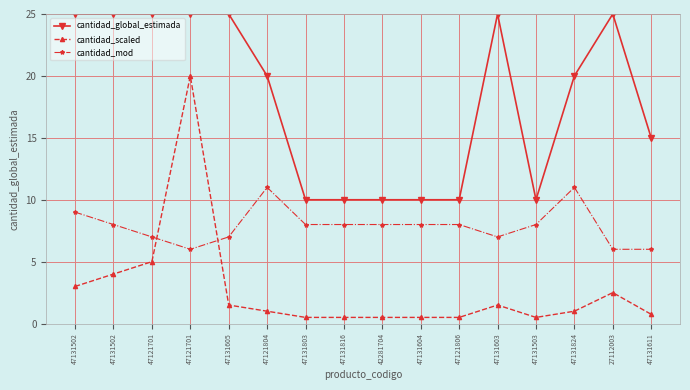

Count the number of categories in the chart.

16